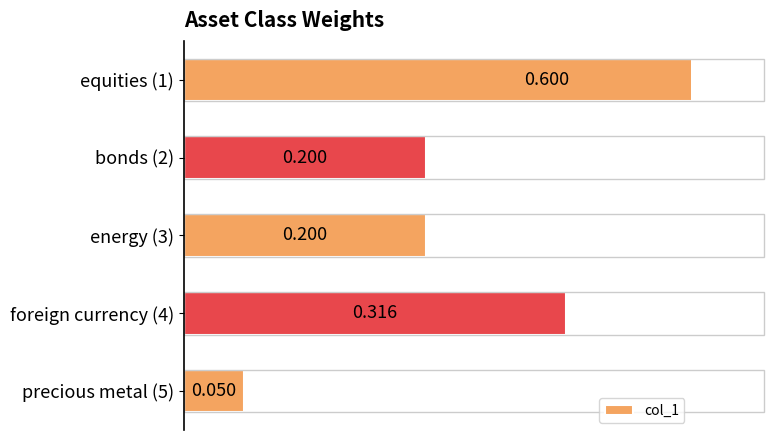

Is it true that the value at equities (1) is 0.6?

True